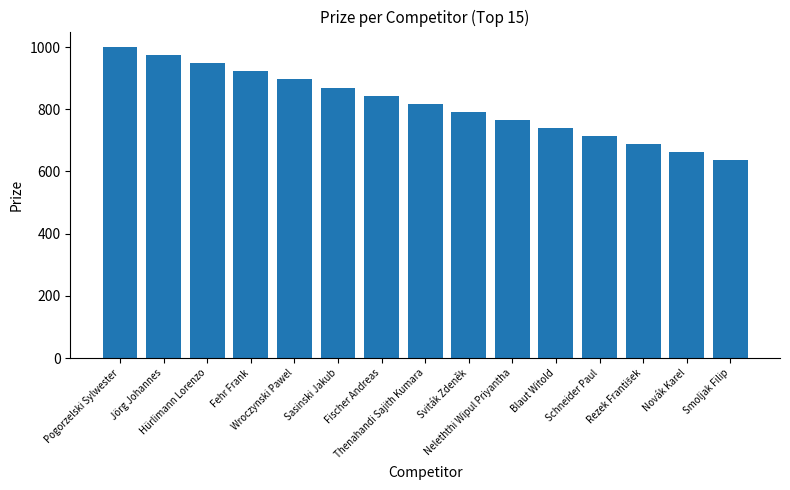

Which category has the lowest value across all series?

Smoljak Filip